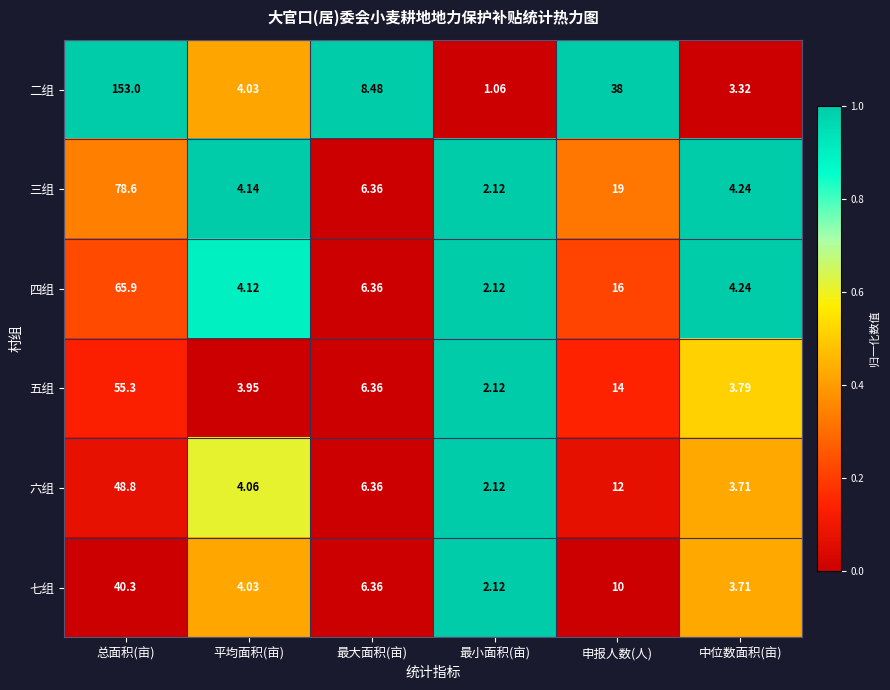

List the labels in order of 二组 value, largest first.

总面积(亩), 申报人数(人), 最大面积(亩), 平均面积(亩), 中位数面积(亩), 最小面积(亩)